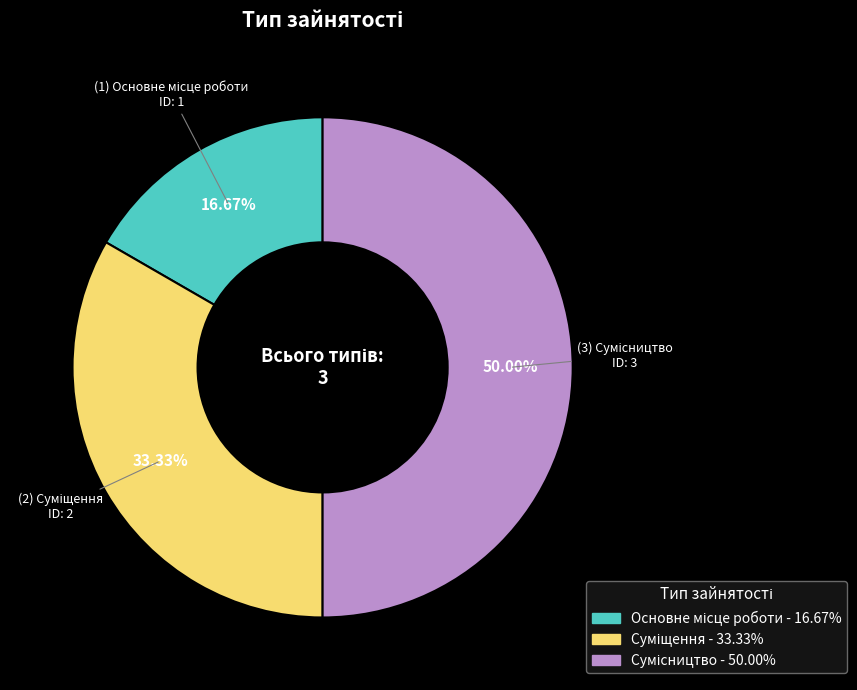

Count the number of slices in the pie.

3